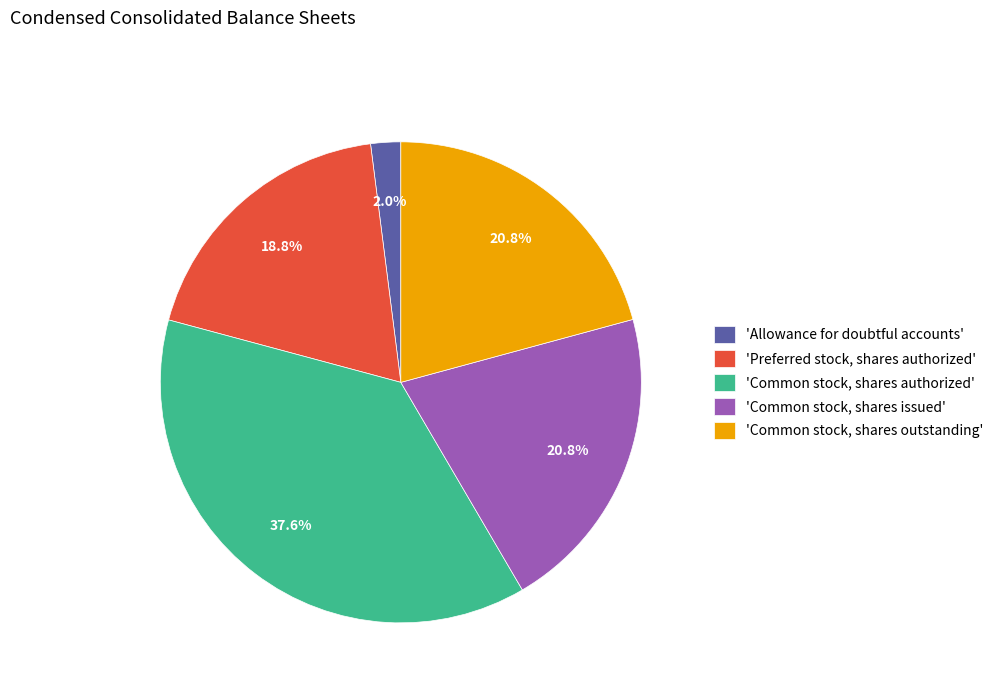

What percentage do 'Common stock, shares issued' and 'Preferred stock, shares authorized' together represent?

39.6%